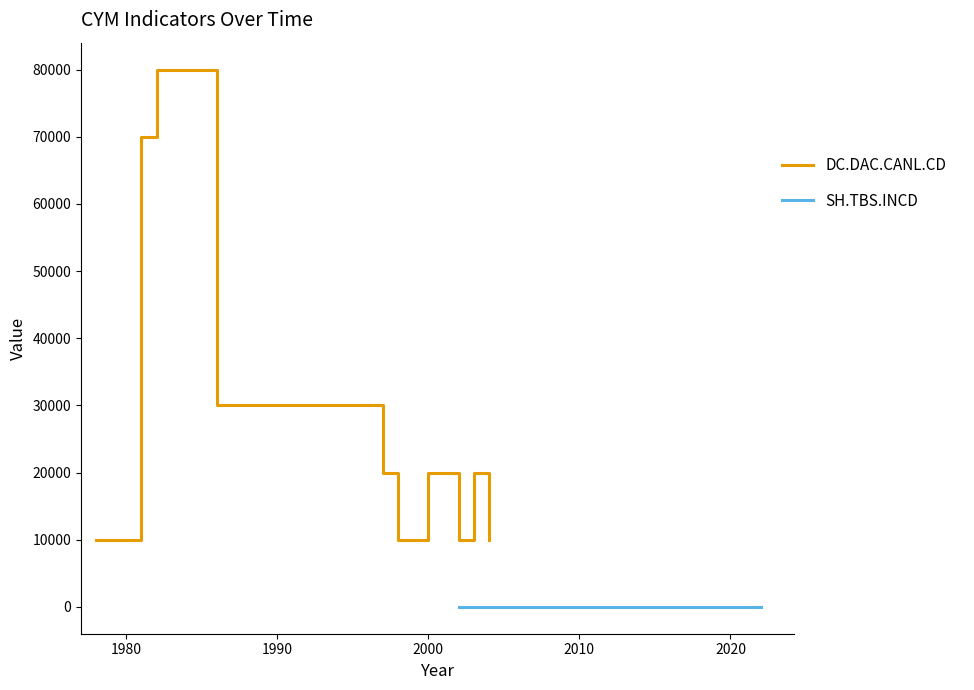

What is the change in value from 1978 to 1982?

+70000.0